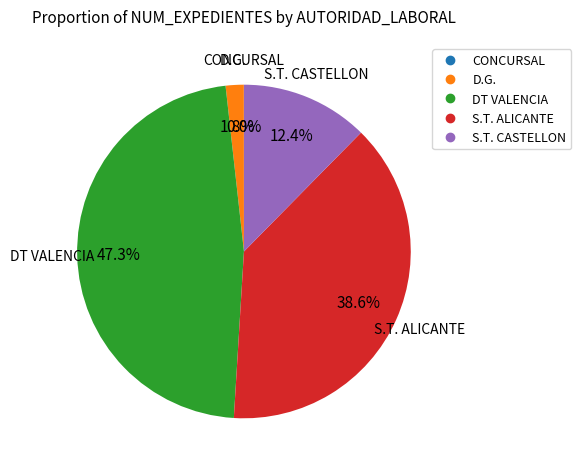

Which slice is the largest?

DT VALENCIA